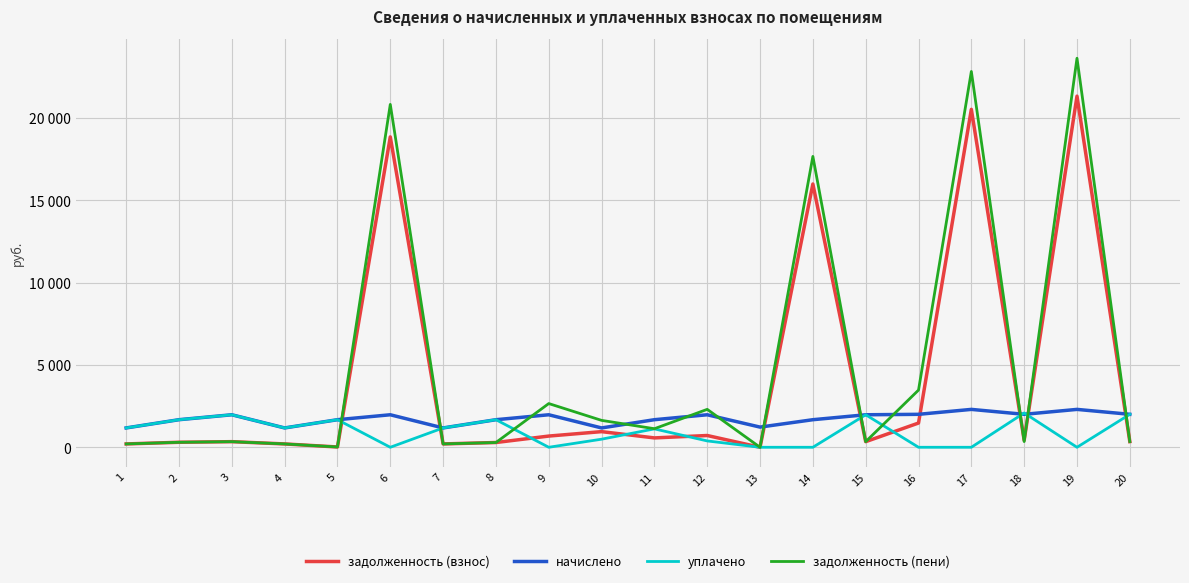

The value of задолженность (взнос) at 19 is 21314.9. True or false?

True